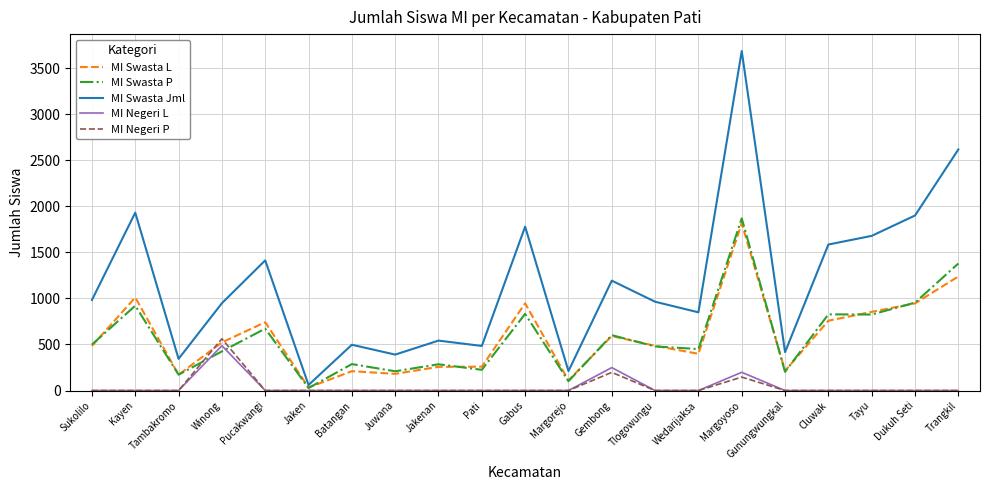

Which category has the highest value across all series?

Margoyoso